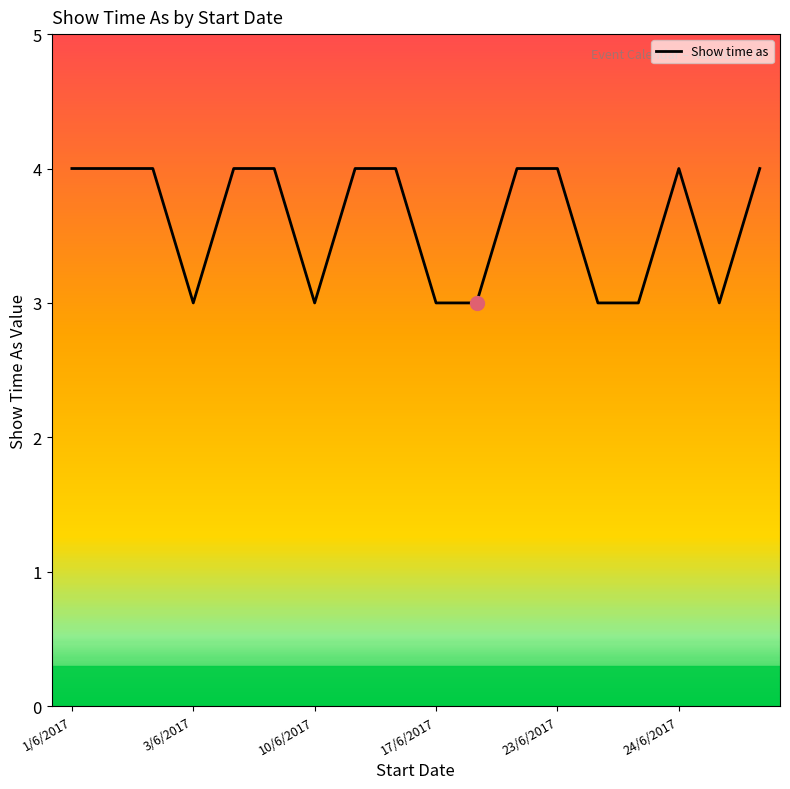

Reading left to right, what are all the values shown in this chart?

4	4	4	3	4	4	3	4	4	3	3	4	4	3	3	4	3	4